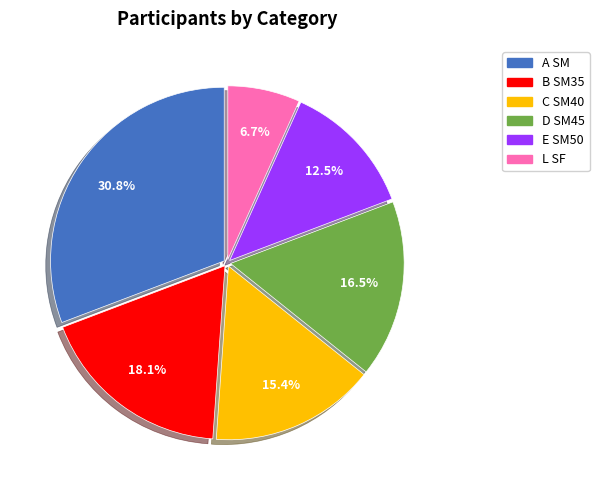

How many segments does this pie chart have?

6